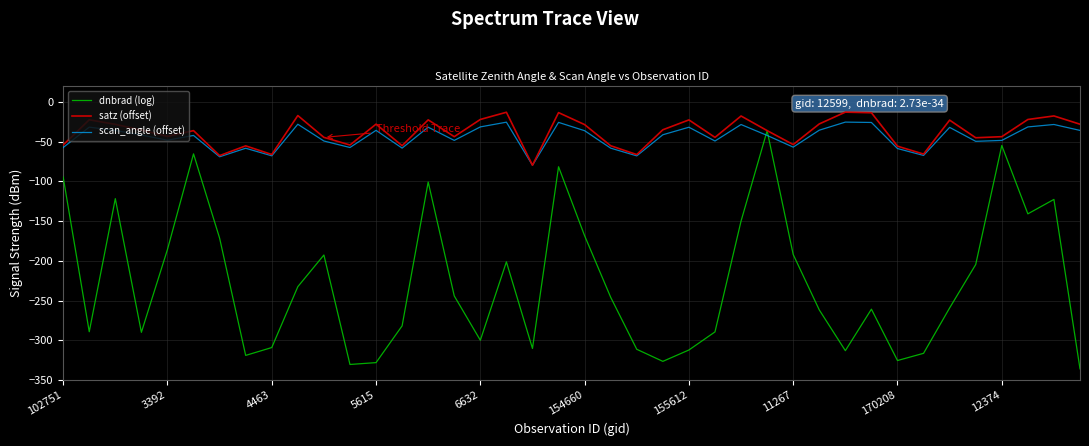

What is the minimum value for satz (offset)?

-79.6